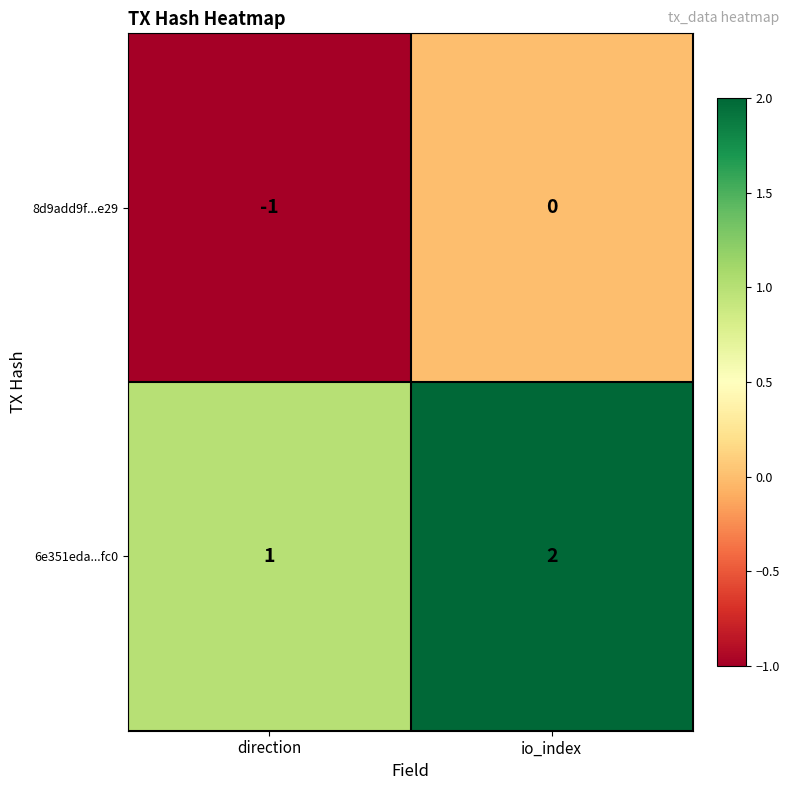

Is it true that 8d9add9f...e29 equals -2 at direction?

False